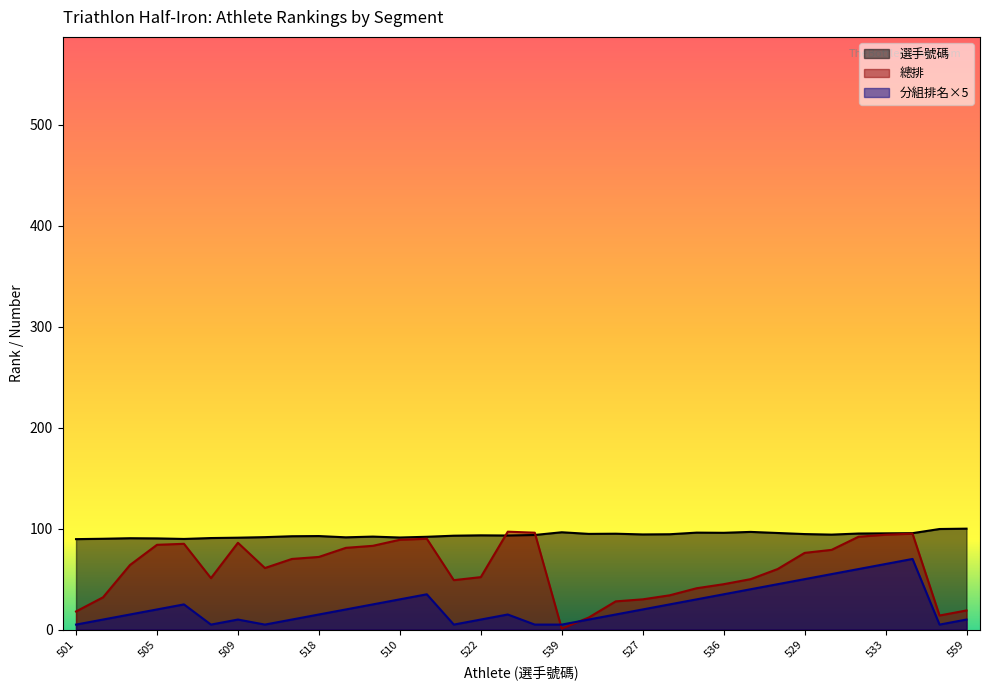

What is the label of the 15th point from the left?

520